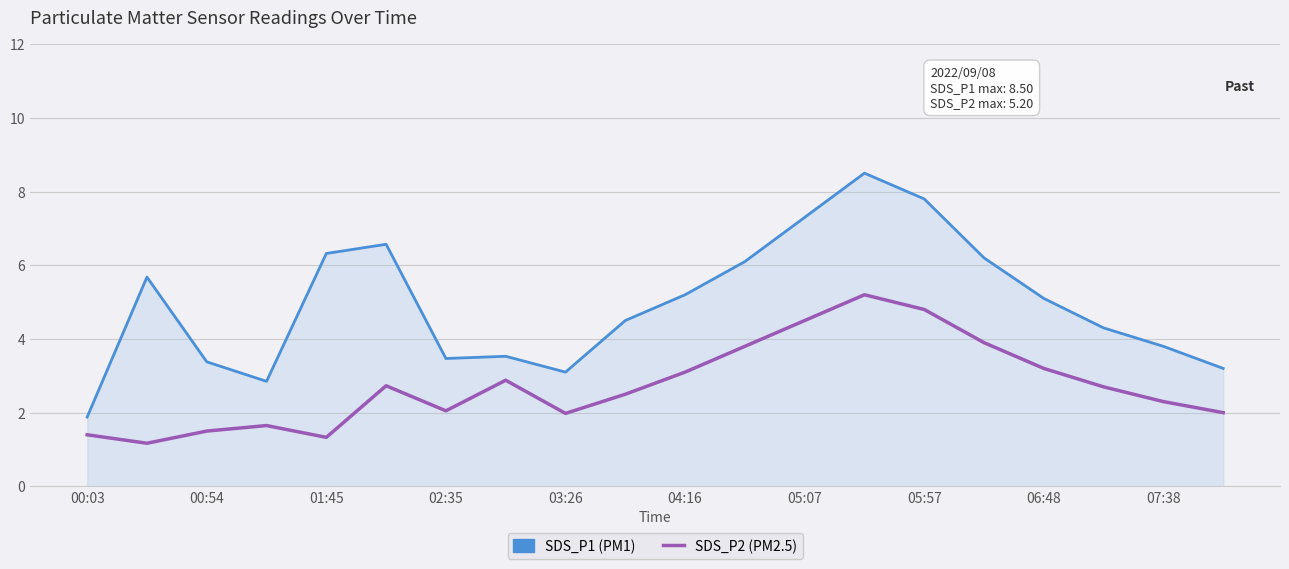

What is the smallest value displayed?

1.2